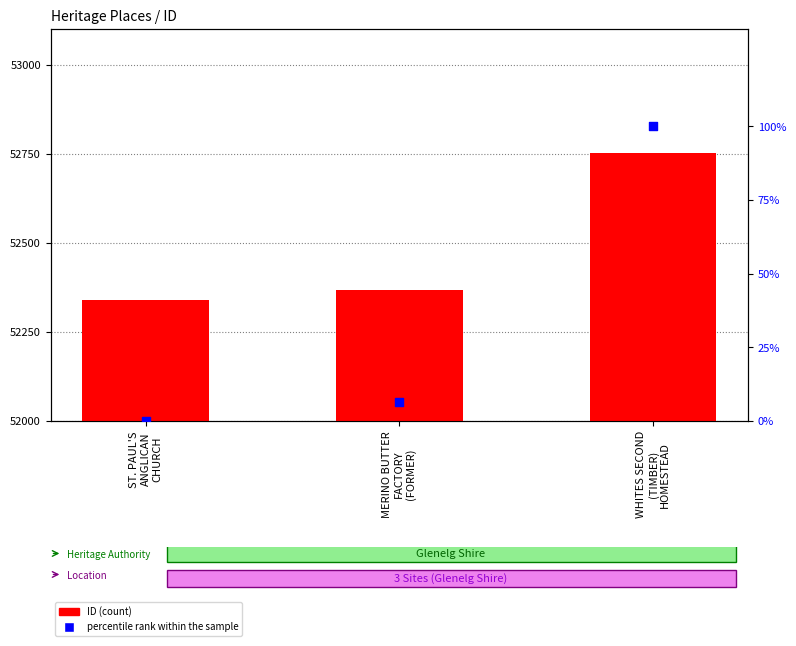

Which series reaches the maximum Y coordinate?

ID